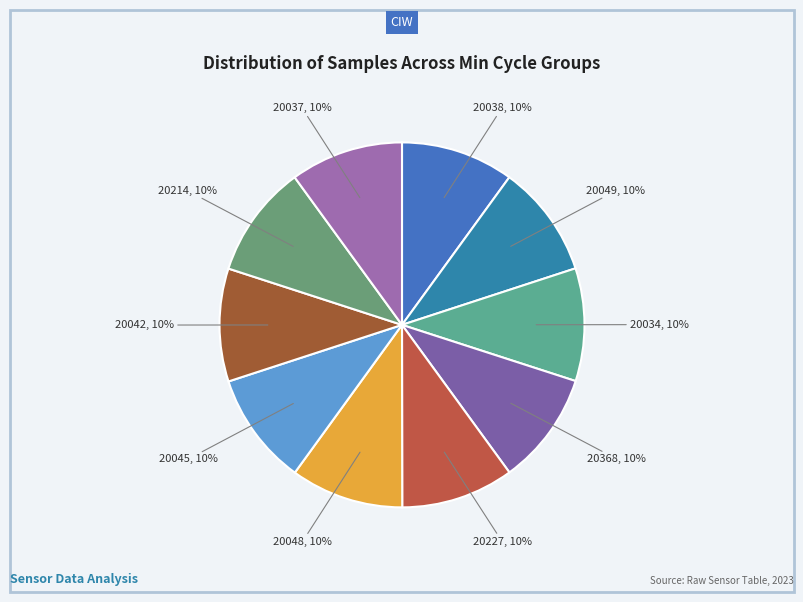

Count the number of slices in the pie.

10